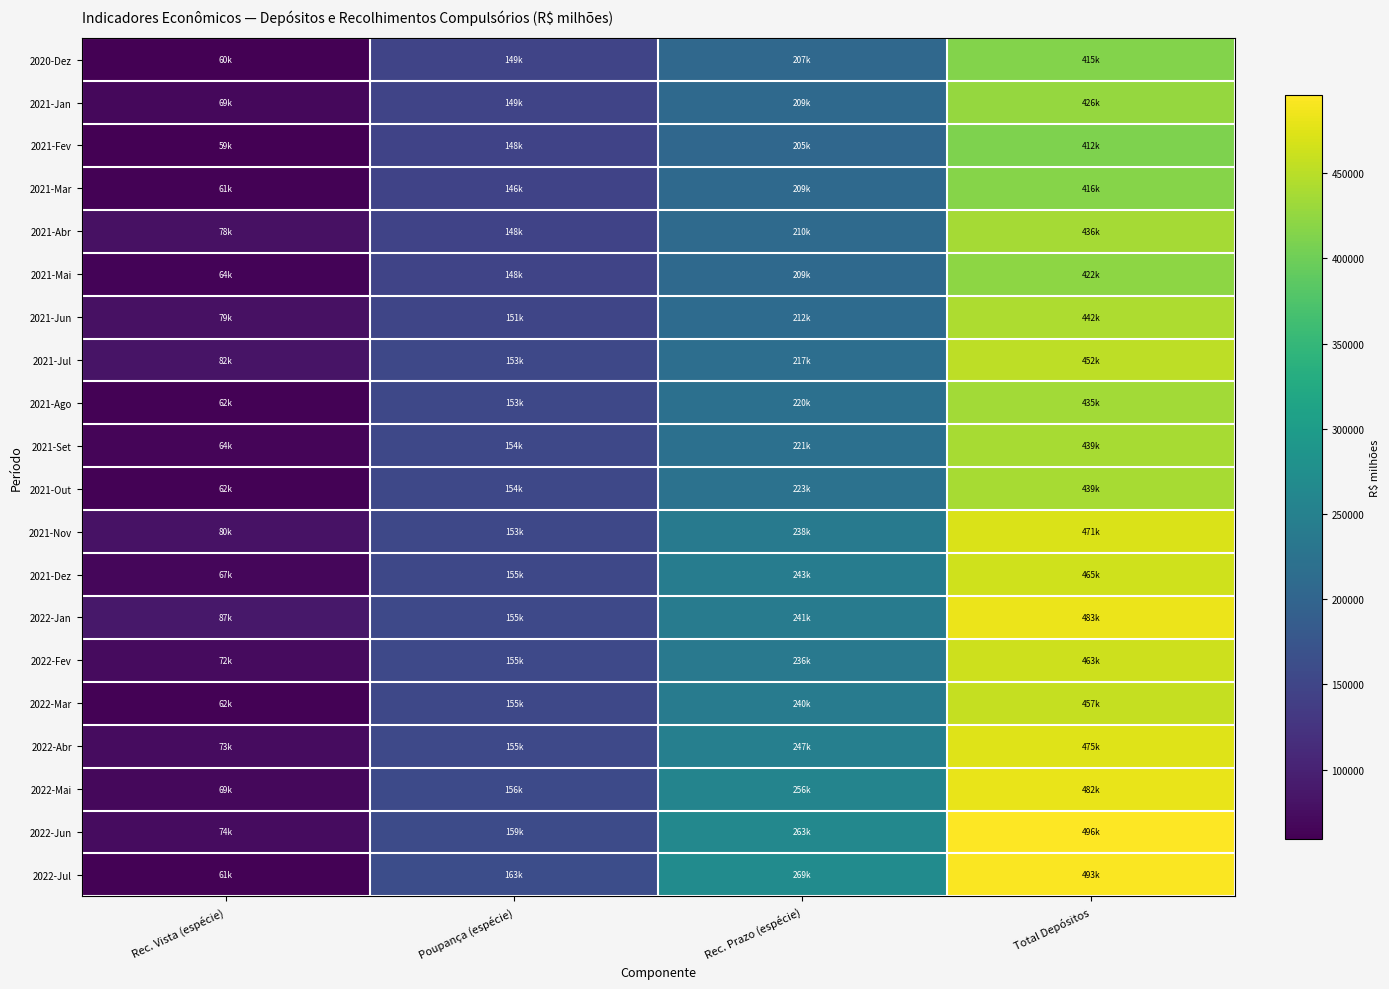

What is the difference between the highest and lowest values at Total Depósitos?

83844.3